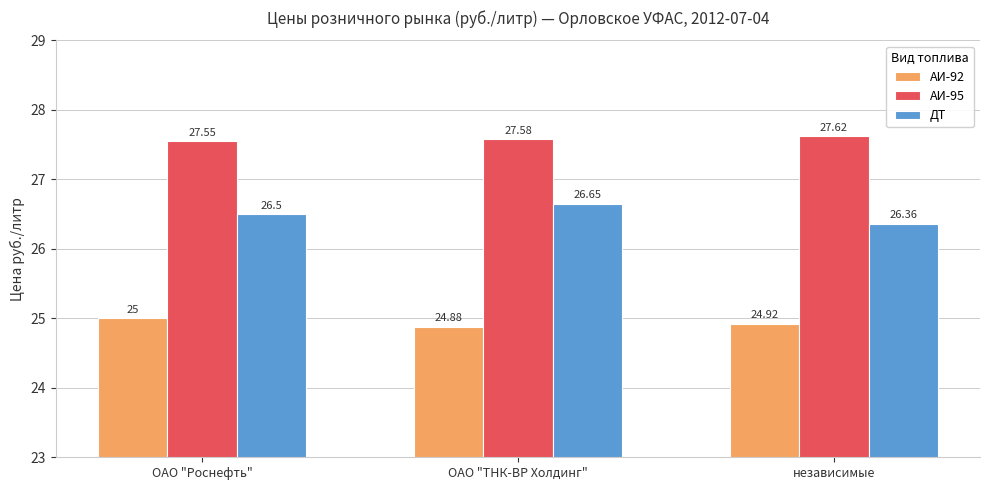

Which series changed the most between ОАО "Роснефть" and независимые?

ДТ